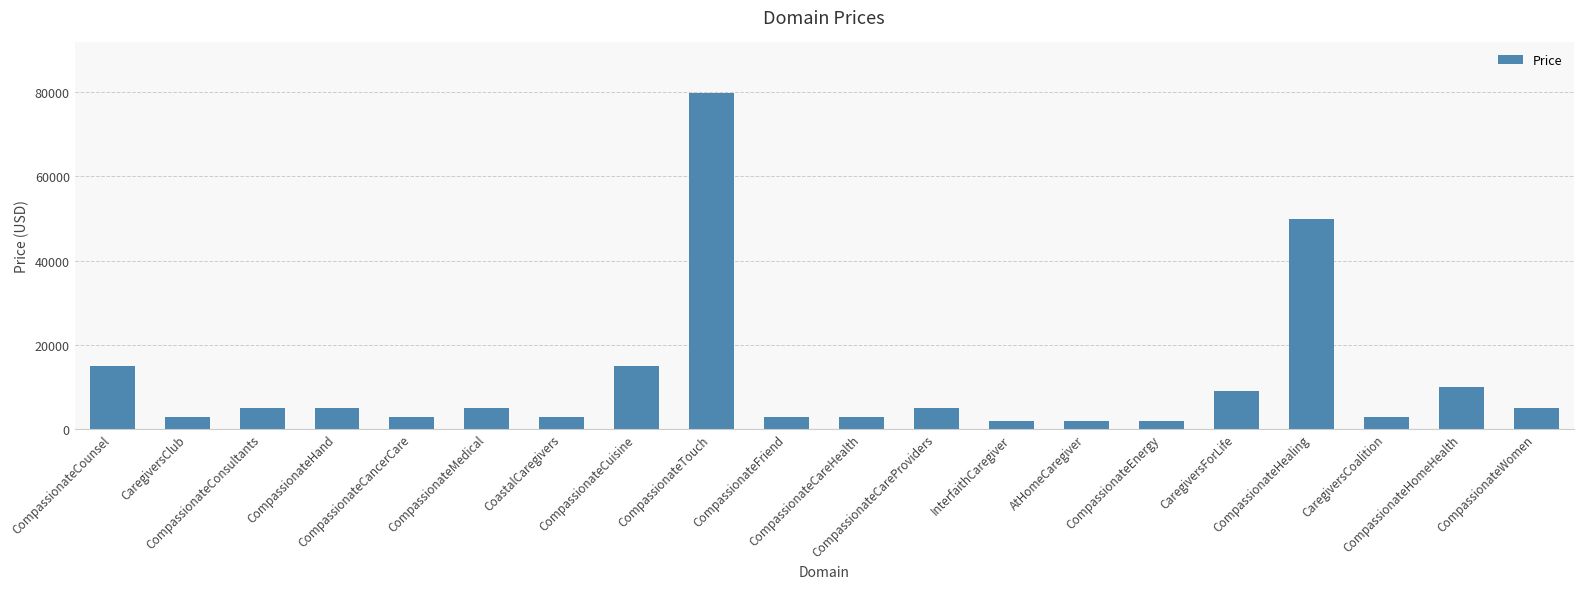

Reading right to left, extract all data points from this chart.

4888	9888	2888	49888	8888	1888	1888	1888	4888	2888	2888	79888	14888	2888	4888	2888	4888	4888	2888	14888